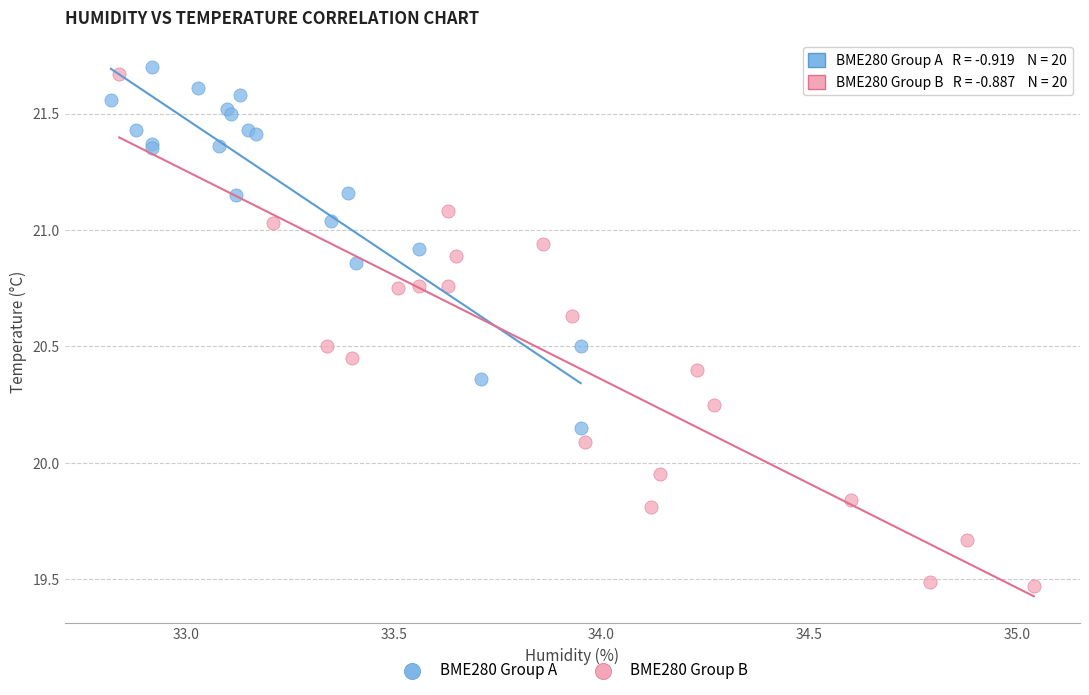

Which series has the largest Y range (max minus min)?

BME280 Group B